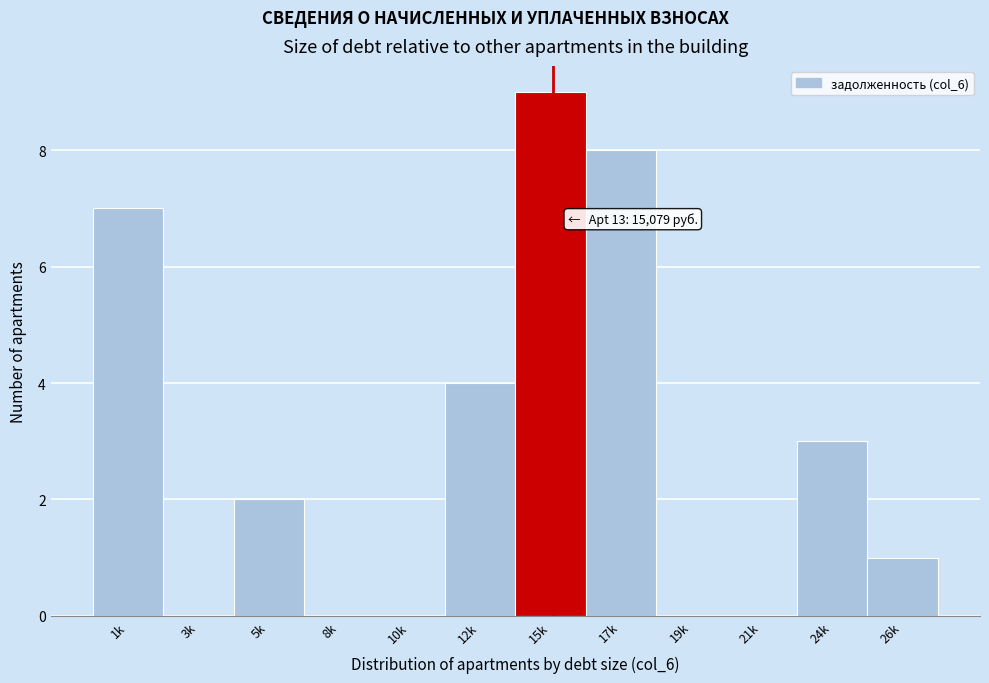

Reading right to left, list all the values displayed in this chart.

26k=1	24k=3	21k=0	19k=0	17k=8	15k=9	12k=4	10k=0	8k=0	5k=2	3k=0	1k=7